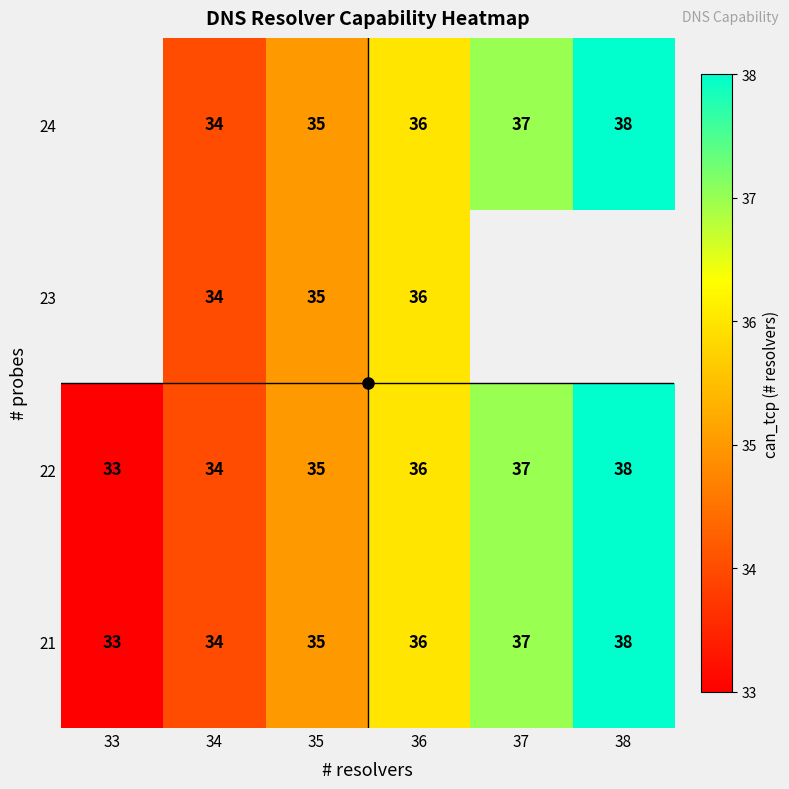

At which label is 22 closest to 35?

35